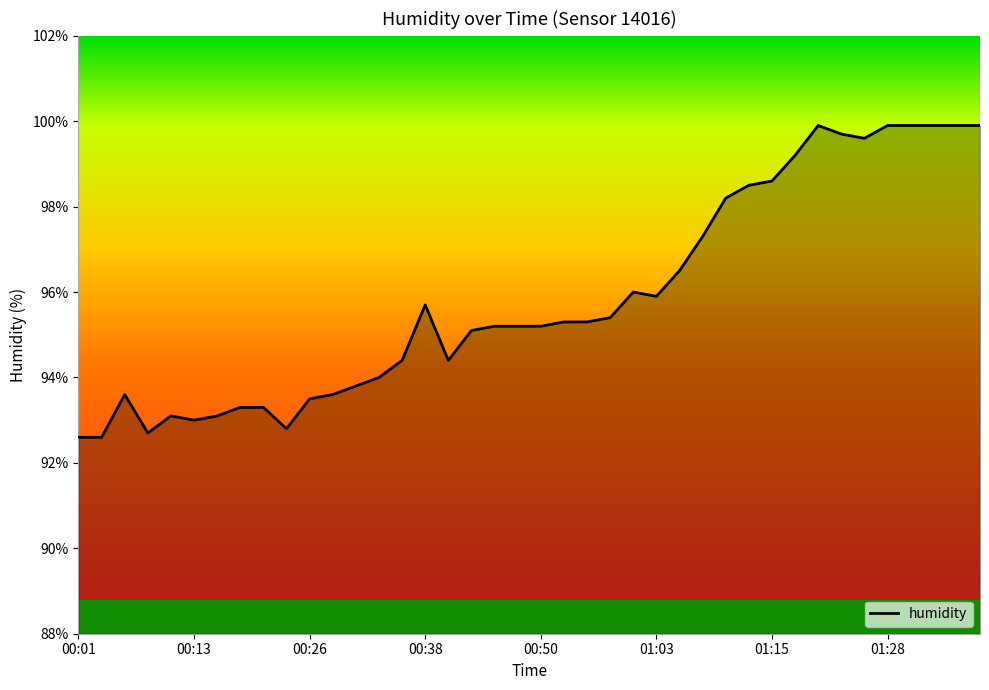

What is the maximum value shown in the chart?

99.9